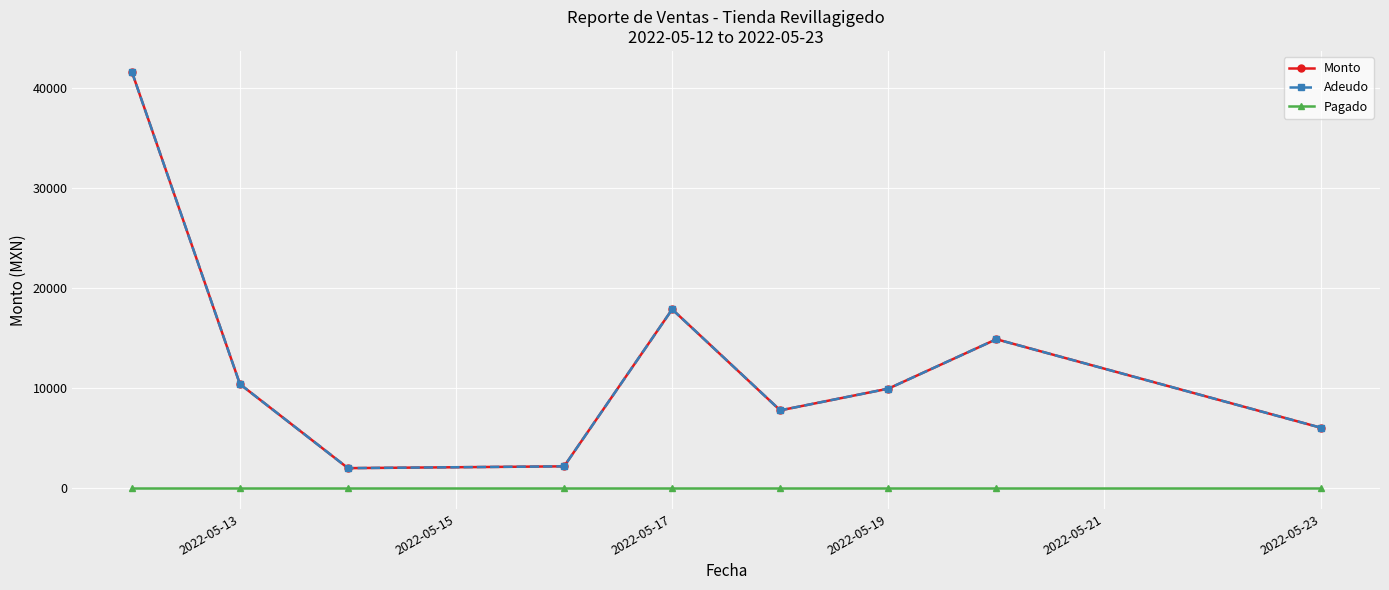

Does the chart have visible grid lines?

Yes